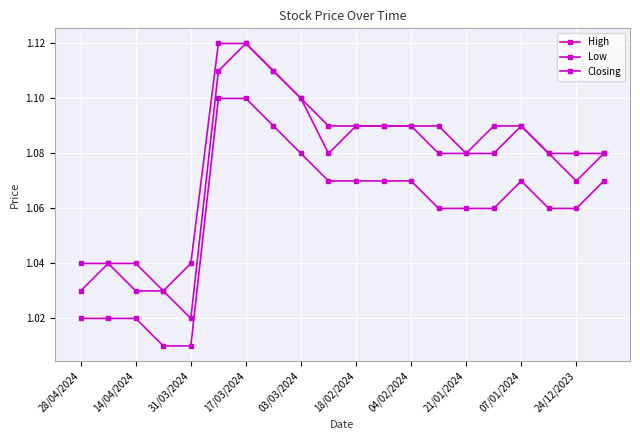

Does the chart have visible grid lines?

Yes